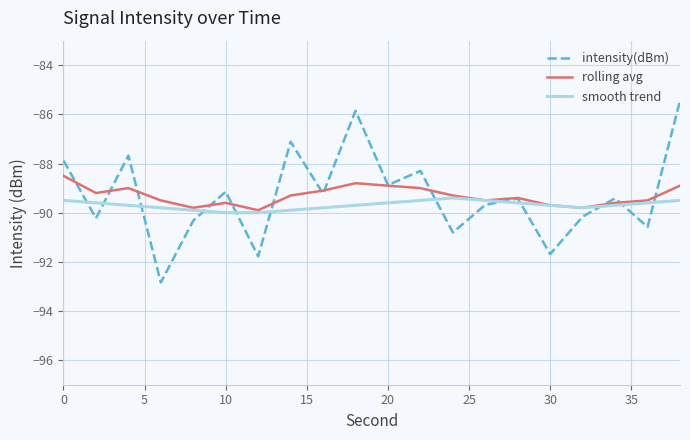

Which series has the largest range (max minus min)?

intensity(dBm)